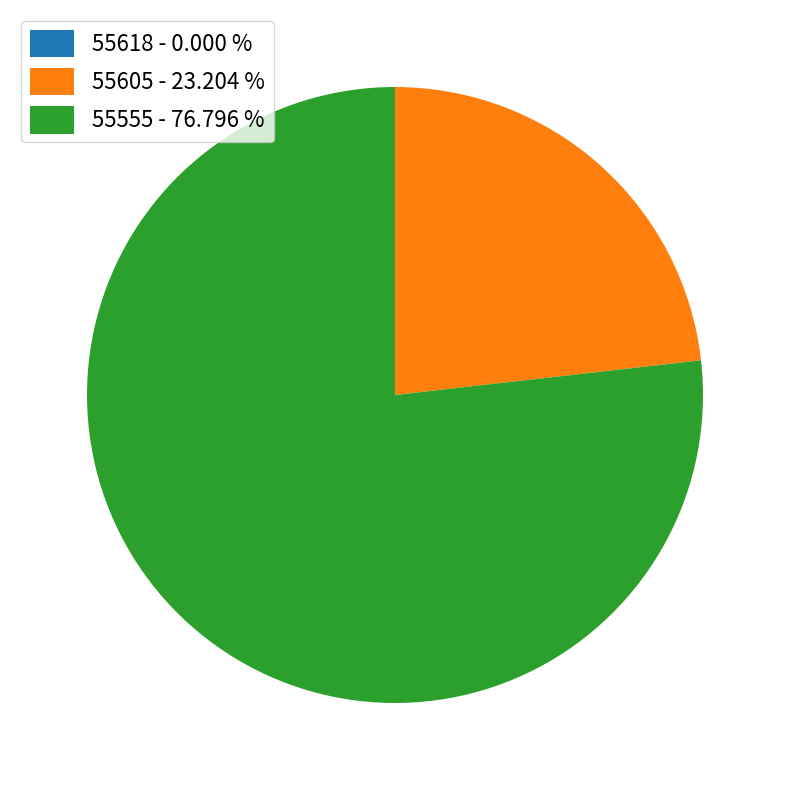

Approximately how many times larger is the value at 55605 - 23.204 % compared to 55555 - 76.796 %?

0.3